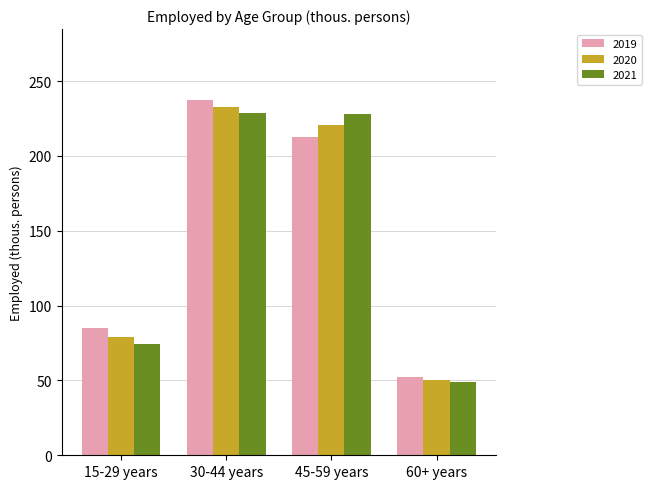

What is the total value across all series at 30-44 years?

698.9